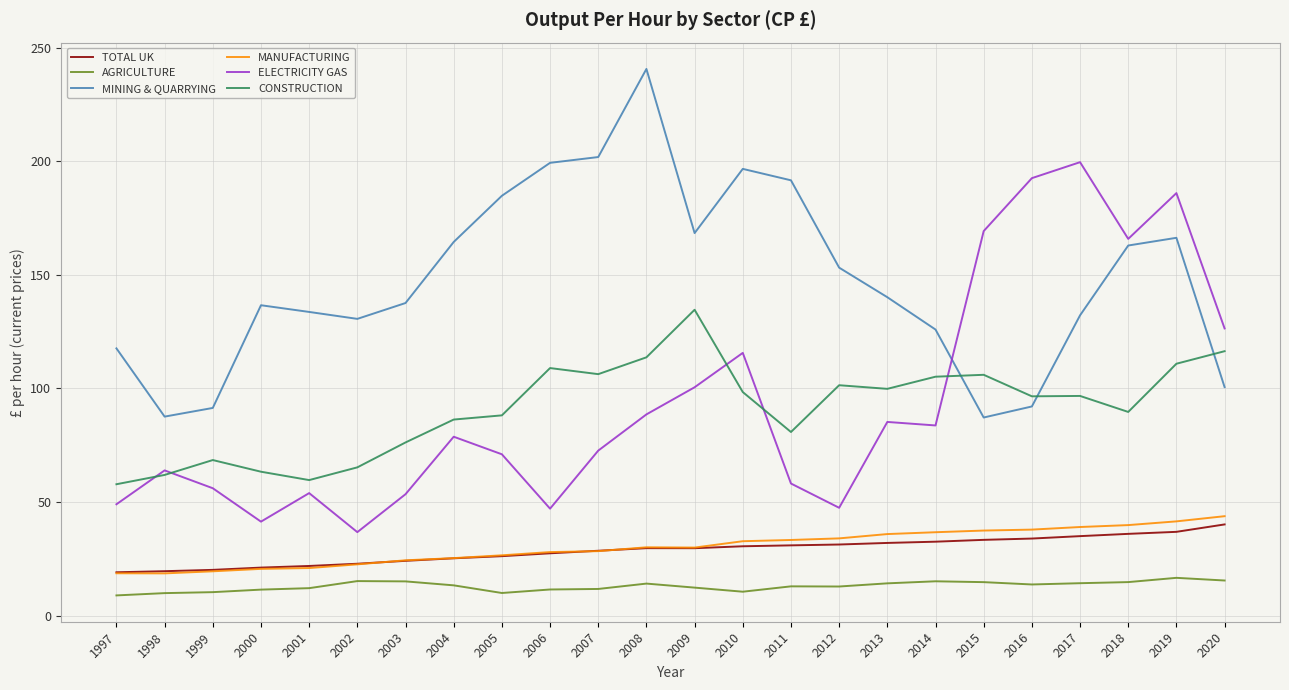

What is the difference between the highest and lowest values at 2009?

156.1